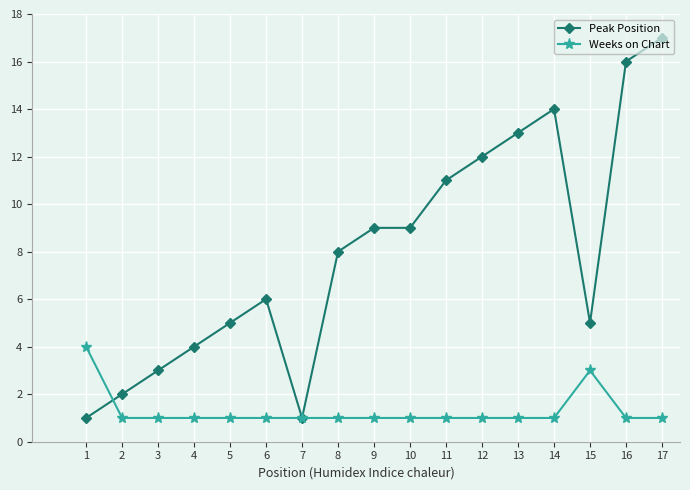

The Peak Position series shows 6 at 6. True or false?

True